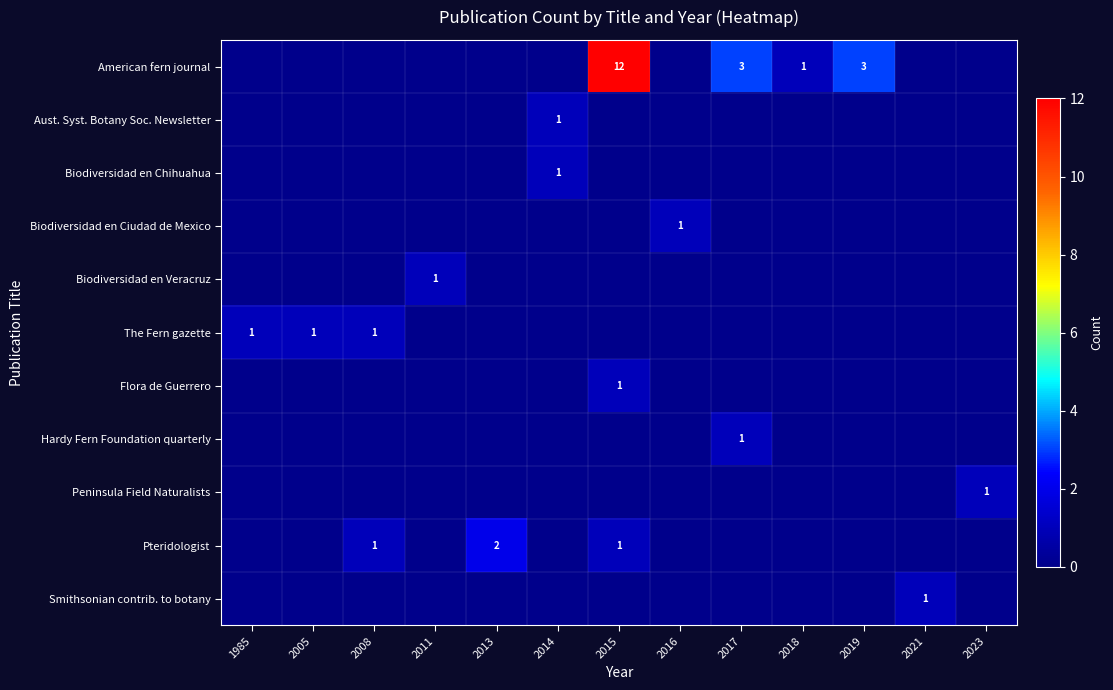

Which series has the largest total across all categories?

American fern journal